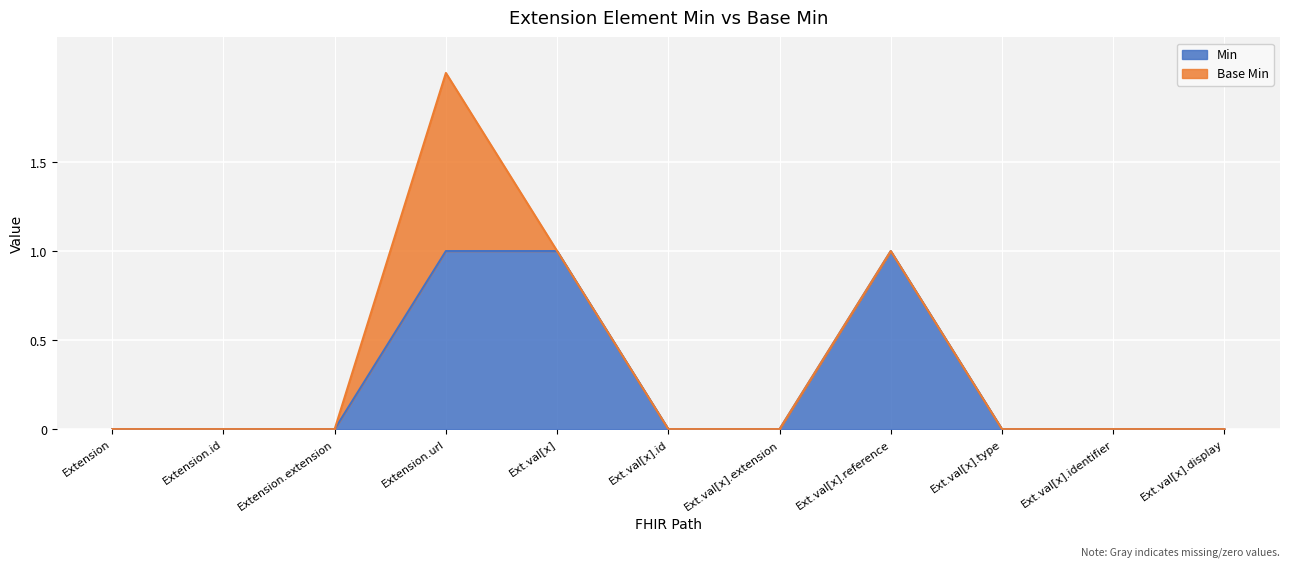

How many values exceed 0?

3